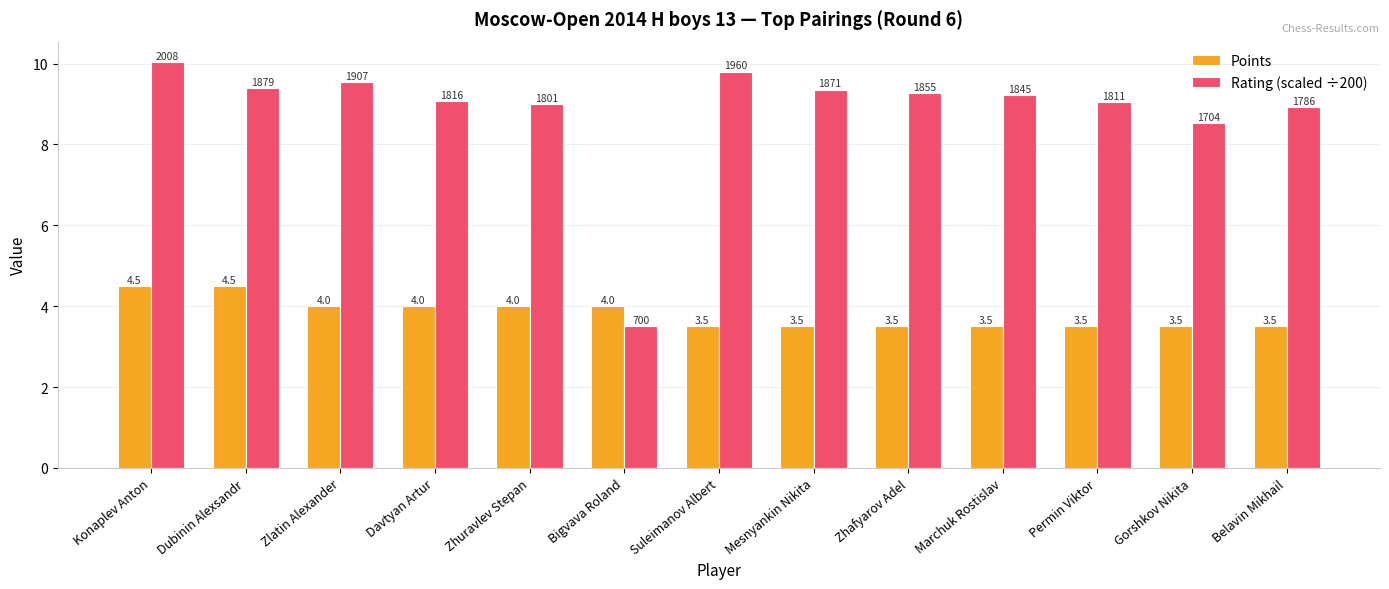

Which category has the highest value across all series?

Konaplev Anton